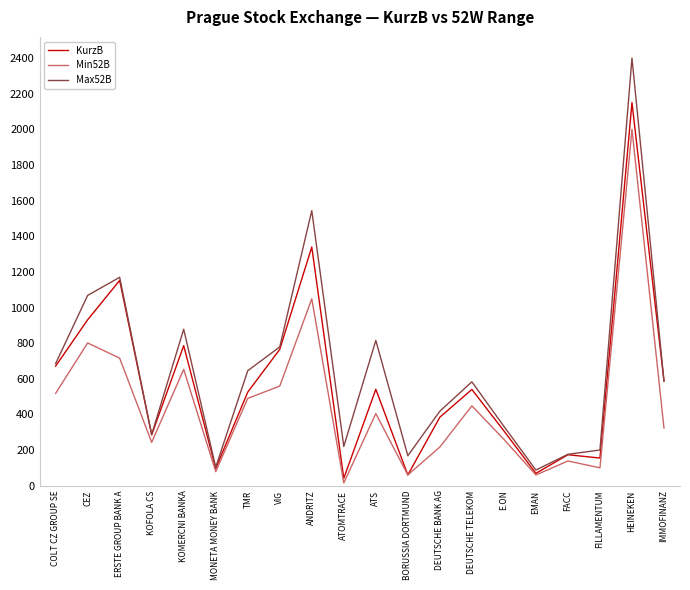

List the series in order of their peak value, highest first.

Max52B, KurzB, Min52B